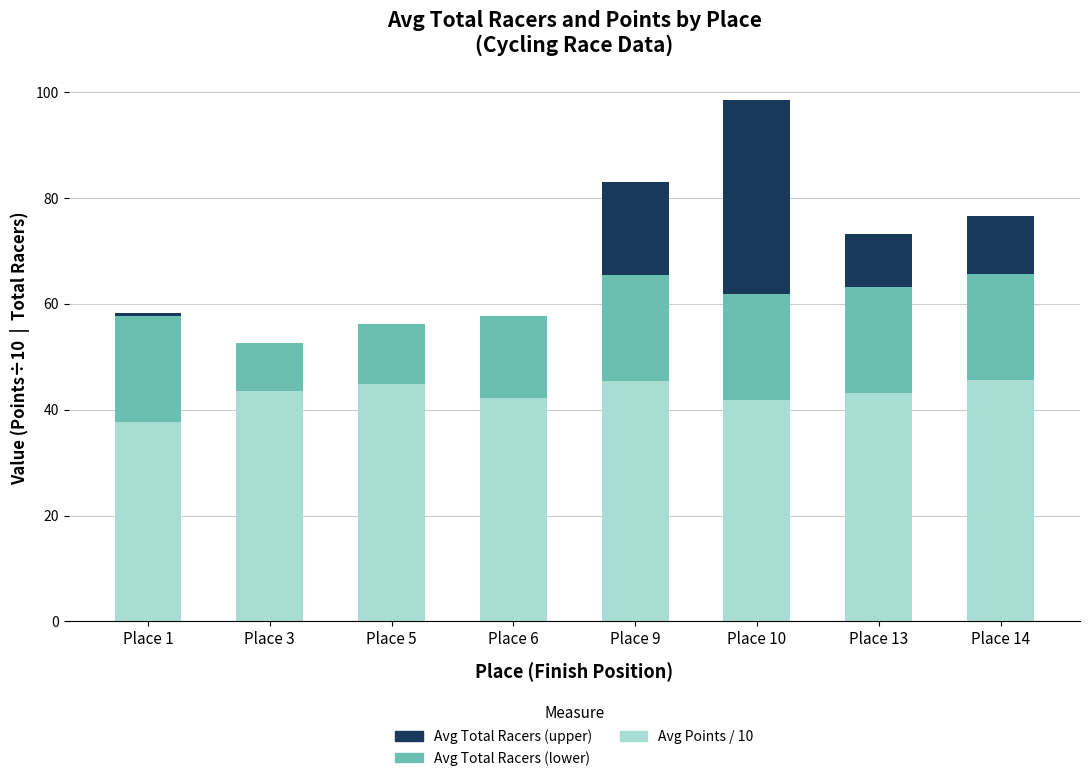

At which category is the sum across all series the highest?

Place 10